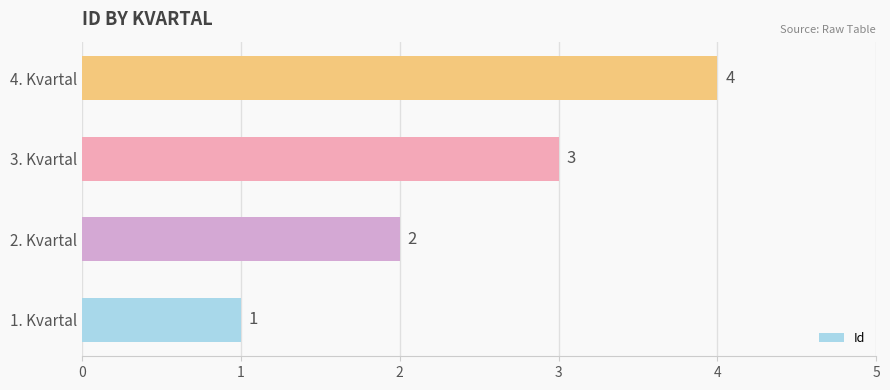

What is the sum of all values?

10